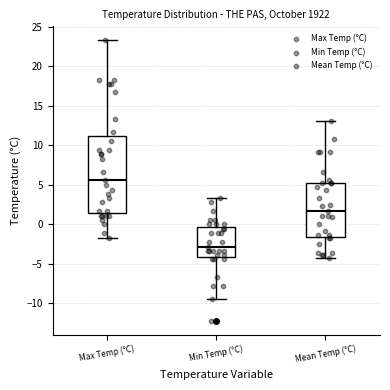

Reading left to right, transcribe this box plot: for each box, give where its median line is, the range the box spans, and where its two whiskers end, as read against the y-axis. The values are not printed on the chart, so give them approximately, as read against the axis.

Max Temp (°C): median 5.5, box 1.5 to 11.0, whiskers -1.5 to 23.5
Min Temp (°C): median -3.0, box -4.0 to -0.5, whiskers -9.5 to 3.5
Mean Temp (°C): median 1.5, box -1.5 to 5.5, whiskers -4.0 to 13.0